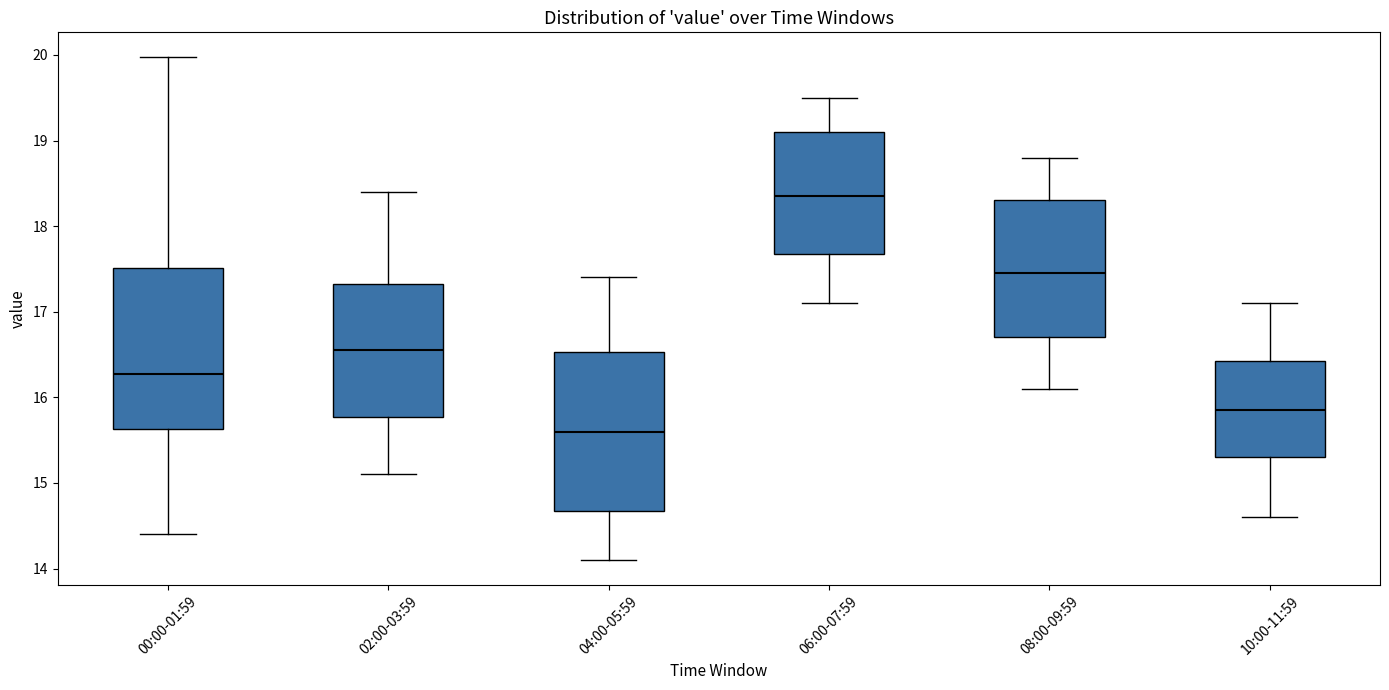

Where does the lower whisker of the box for 00:00-01:59 end on the y-axis? The values are not printed on the chart, so give them approximately, as read against the axis.

14.4